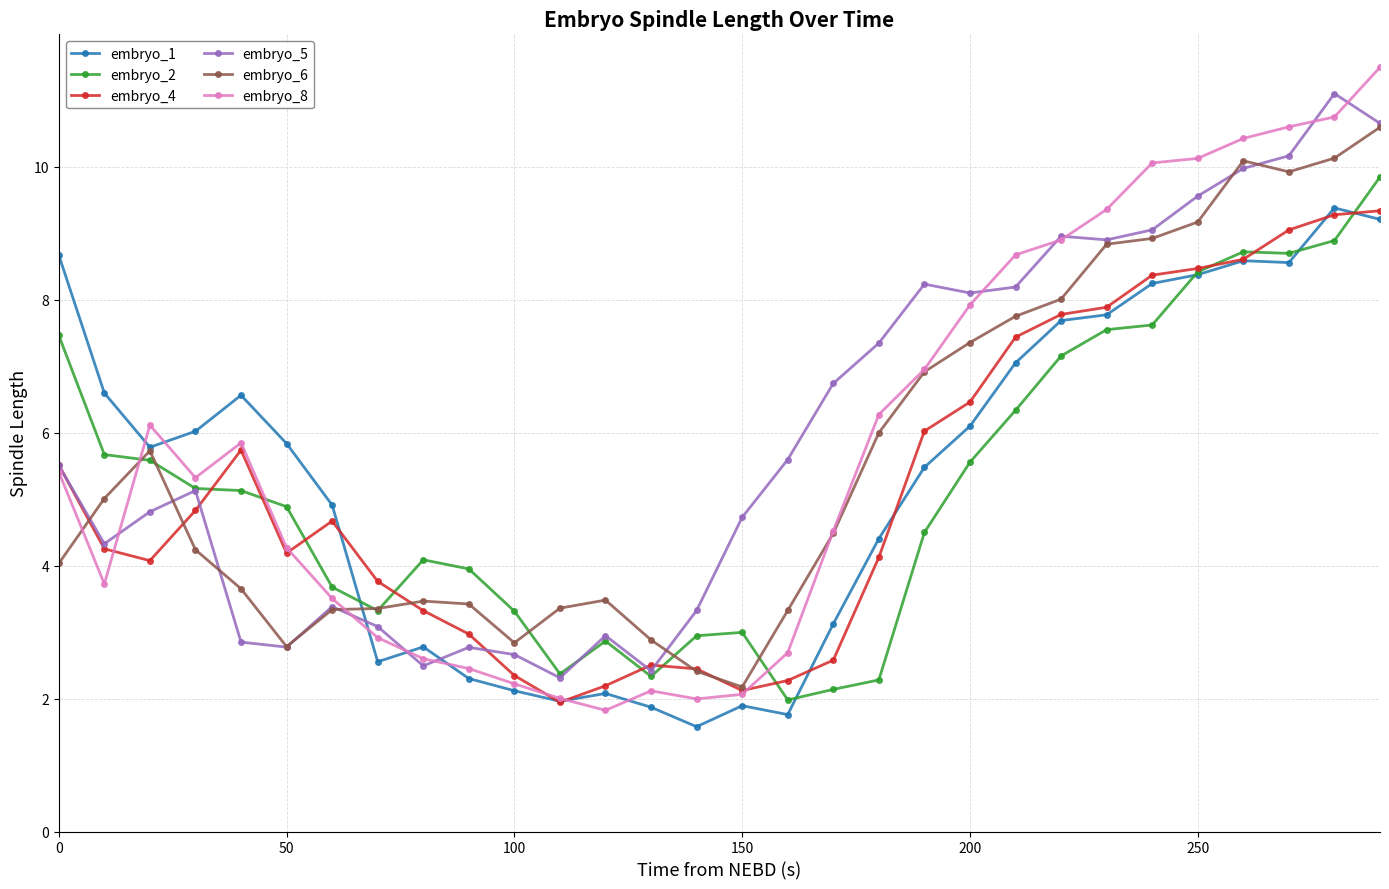

How many data points in embryo_5 are above 5?

16